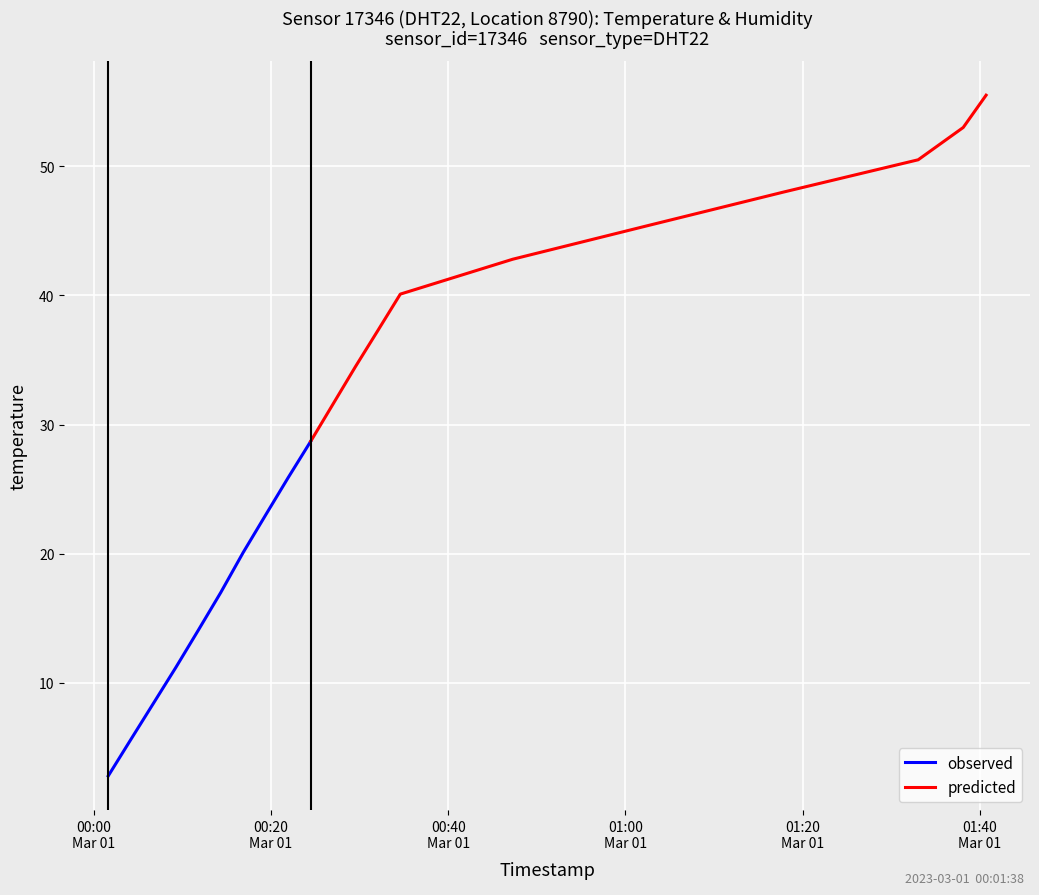

What is the highest value of the observed series?

28.7